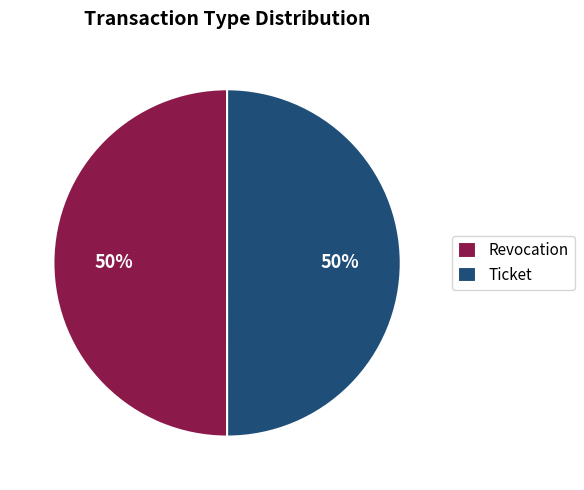

Do Revocation and Ticket together represent more than half of the pie?

Yes